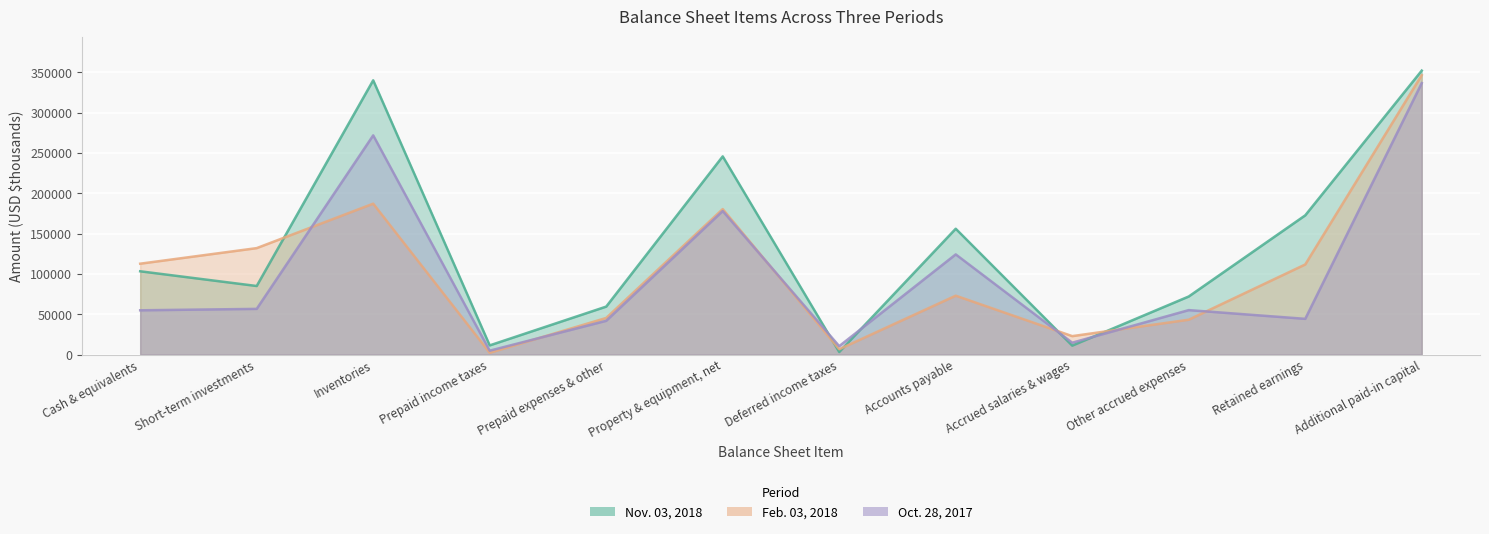

At which category is the sum across all series the highest?

Additional paid-in capital